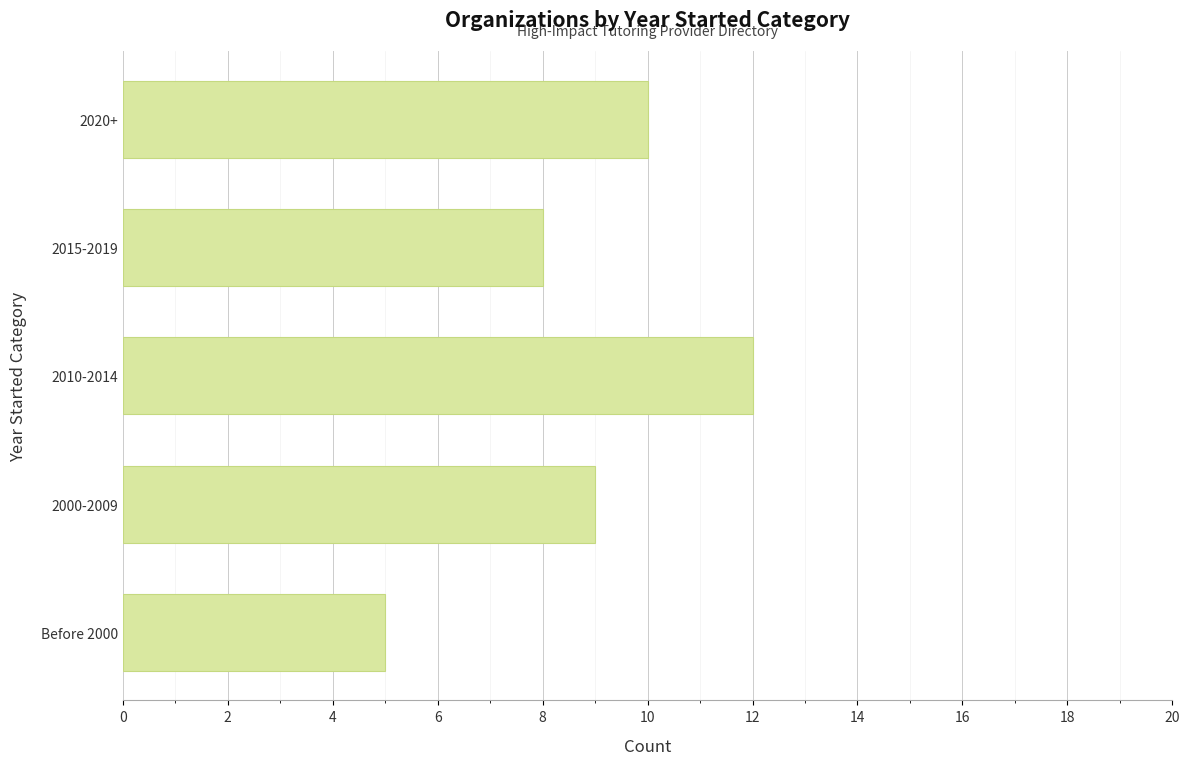

What is the difference between the maximum and minimum values?

7